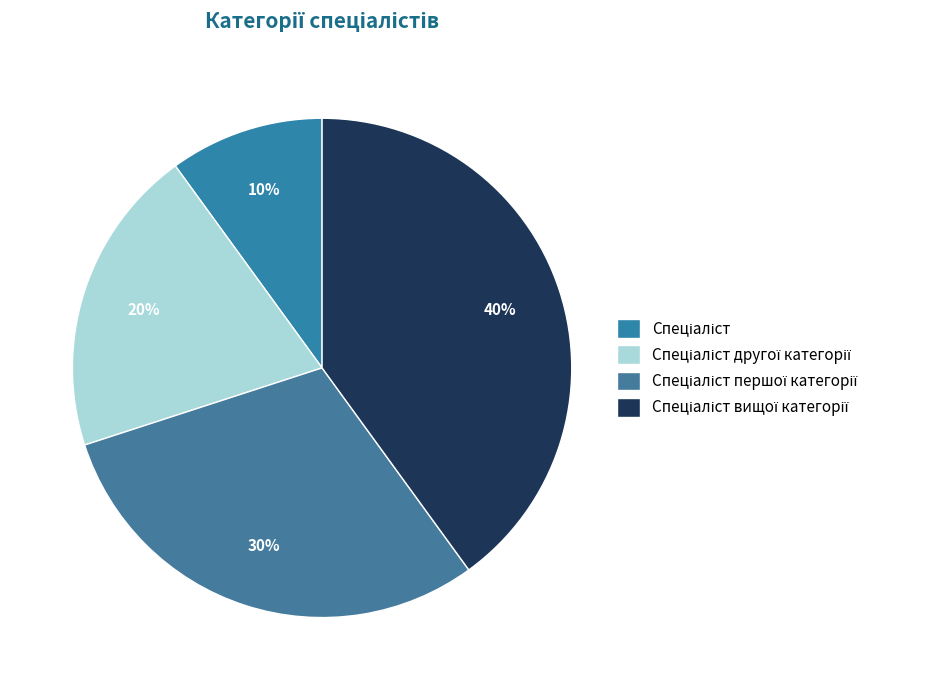

What is the largest slice in the pie chart?

Спеціаліст вищої категорії